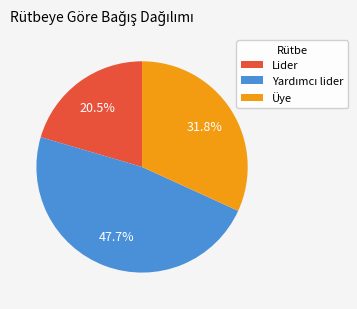

Which category has the smallest portion of the pie?

Lider